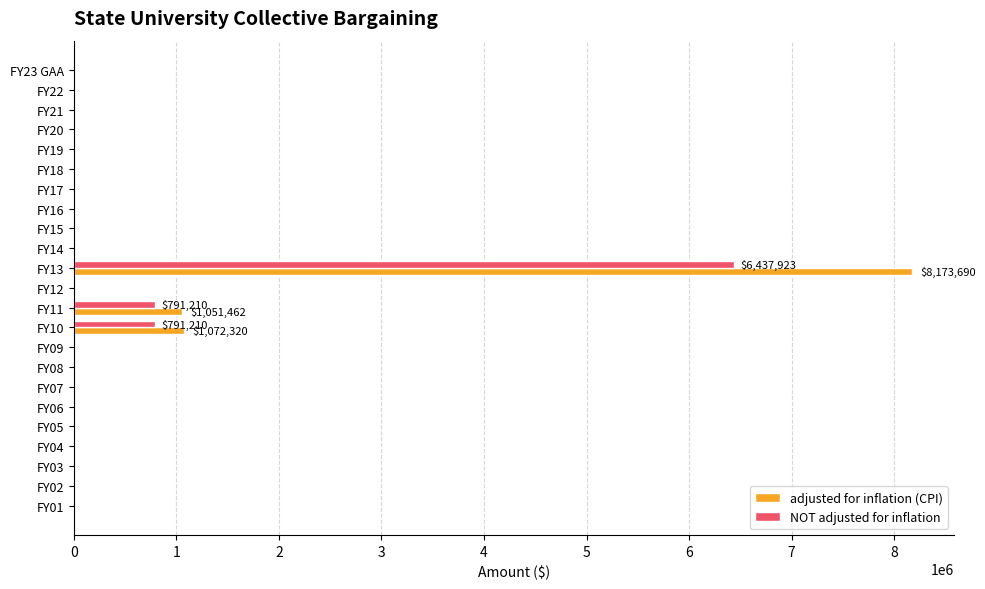

How many data points in NOT adjusted for inflation are above 0?

3